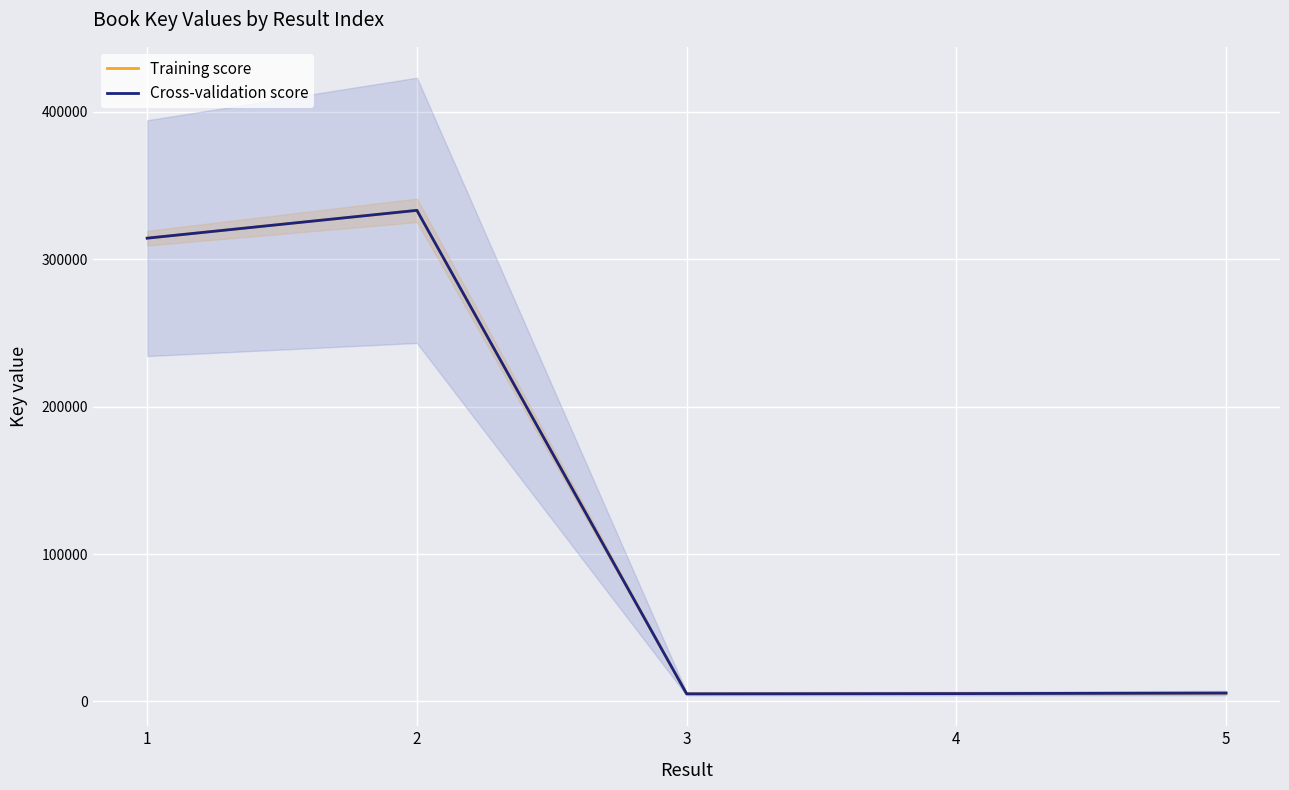

What is the lowest value of the Cross-validation score series?

5167